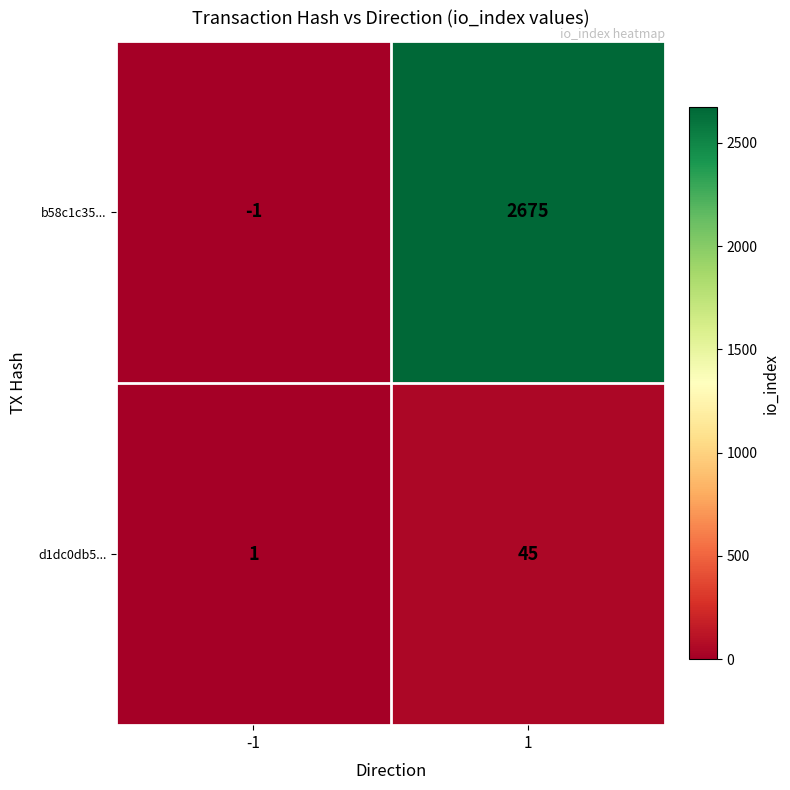

What is the spread (max minus min) of values at -1?

2